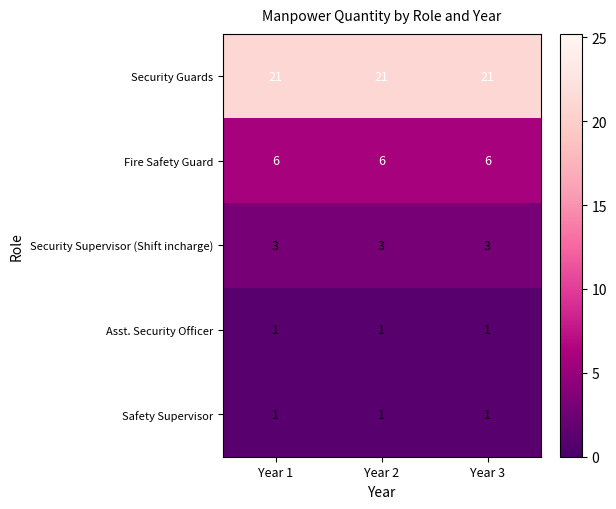

Which series has the largest total across all categories?

Security Guards